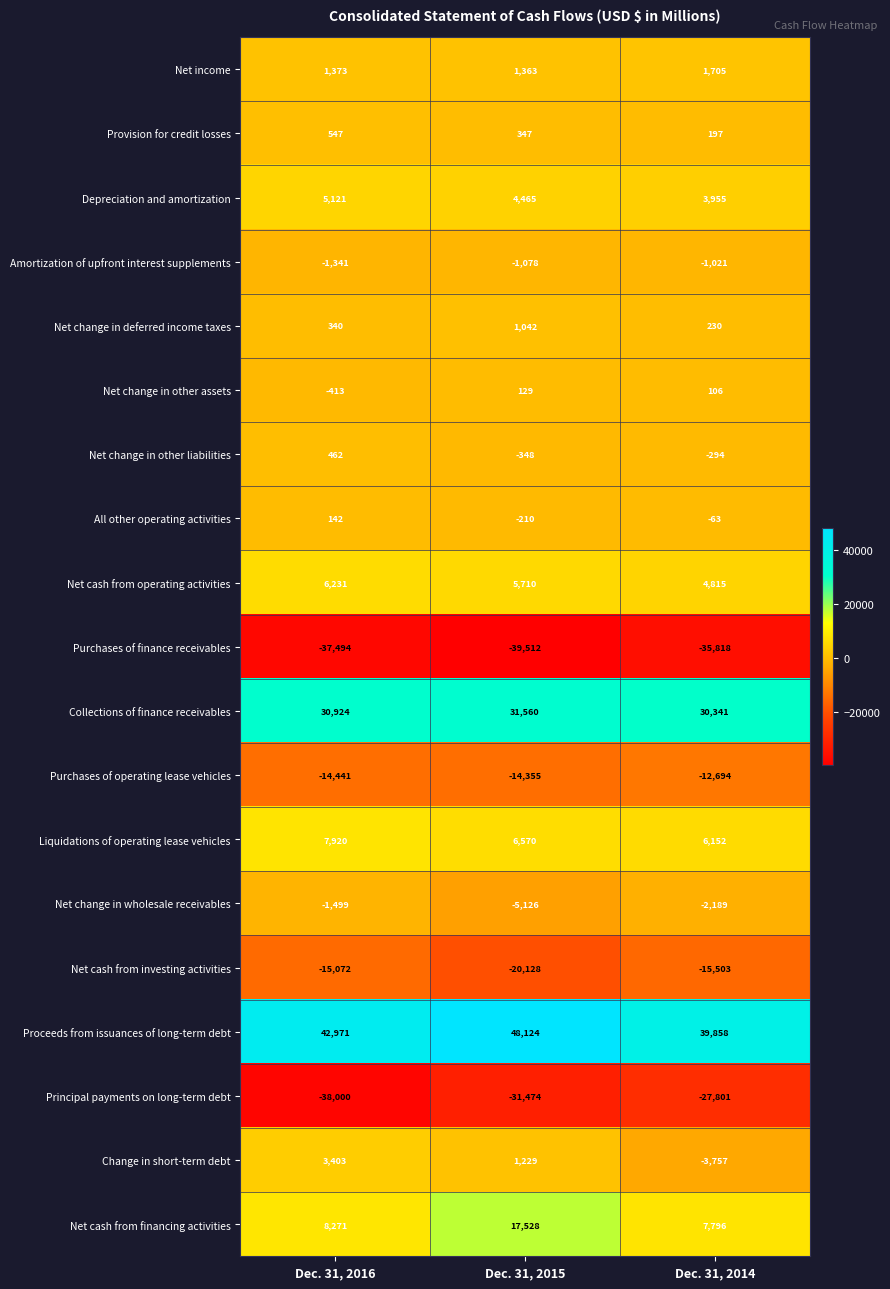

The Net change in wholesale receivables series shows -5126 at Dec. 31, 2015. True or false?

True